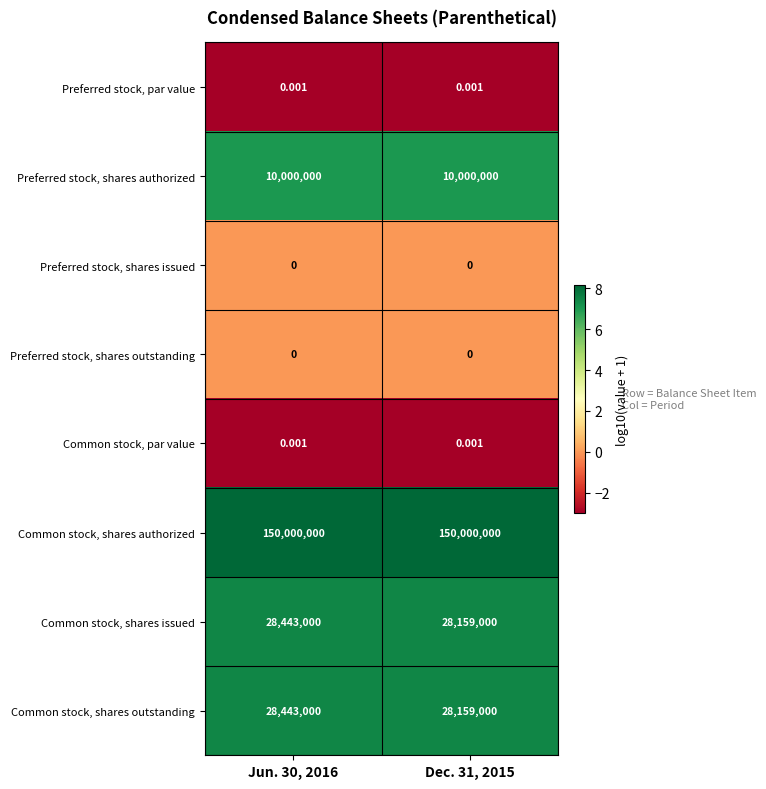

What is the total value across all series at Dec. 31, 2015?

216318000.0